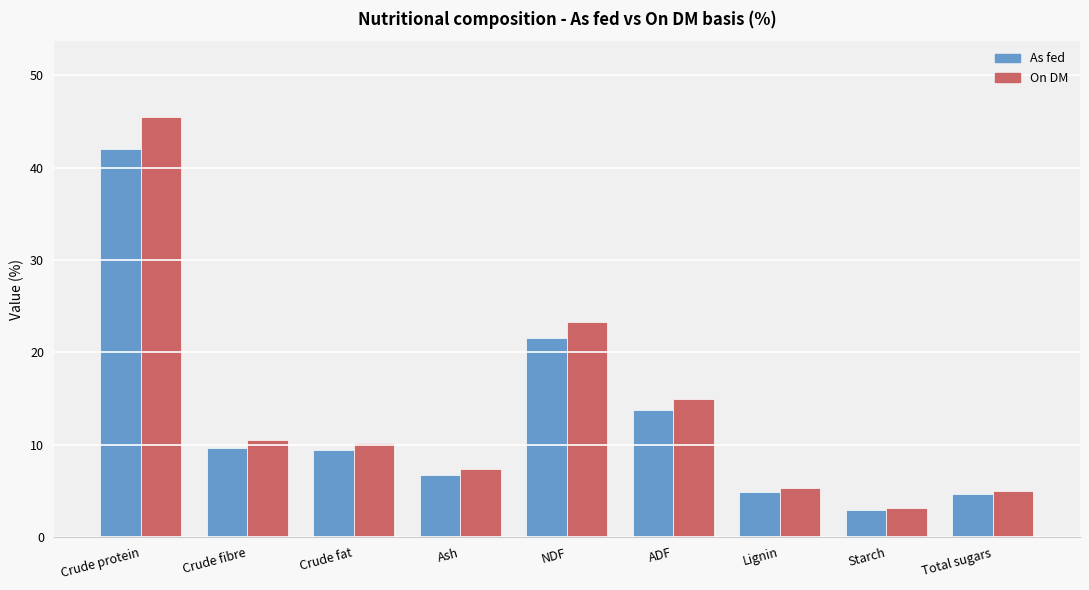

How many data points in As fed are less than 9?

4